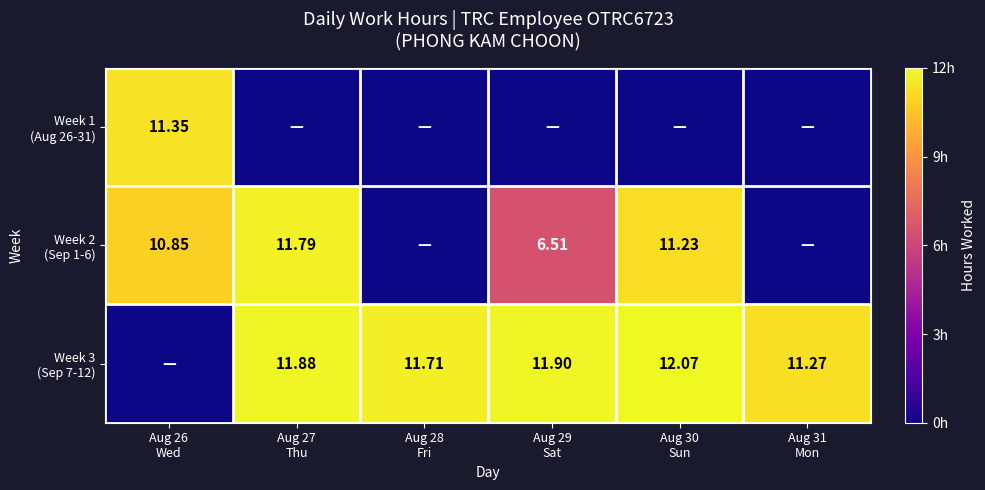

Between Aug 29 Sat and Aug 30 Sun, which series saw the biggest shift?

Week 2 (Sep 1-6)